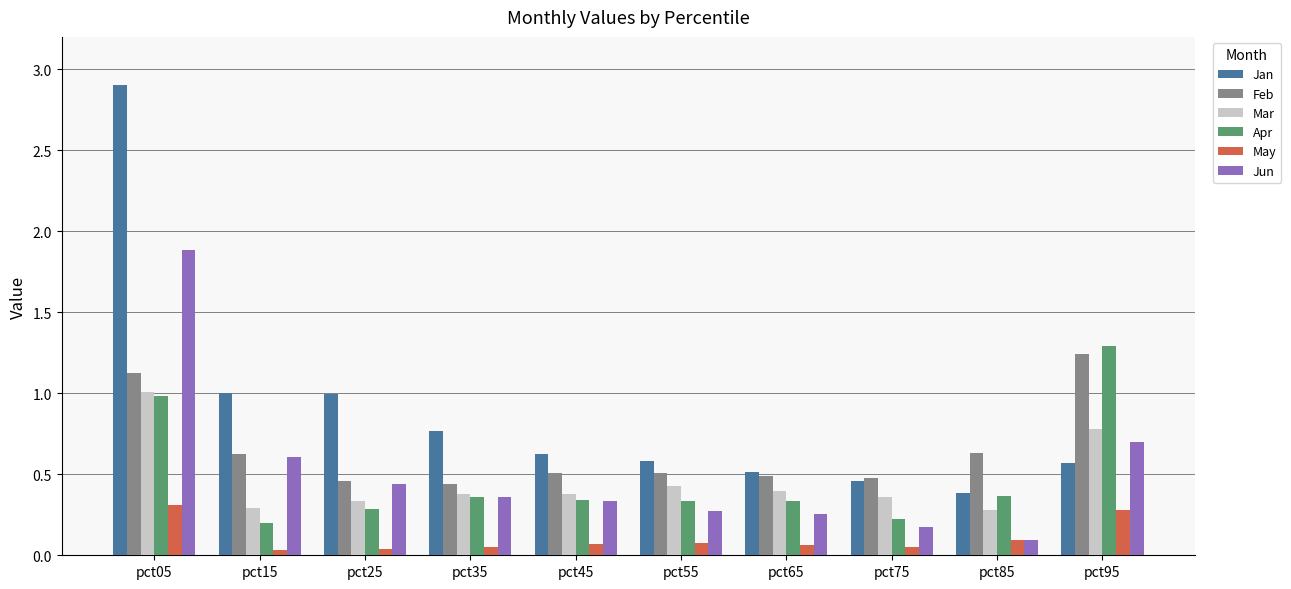

Between pct25 and pct55, which series saw the biggest shift?

Jan